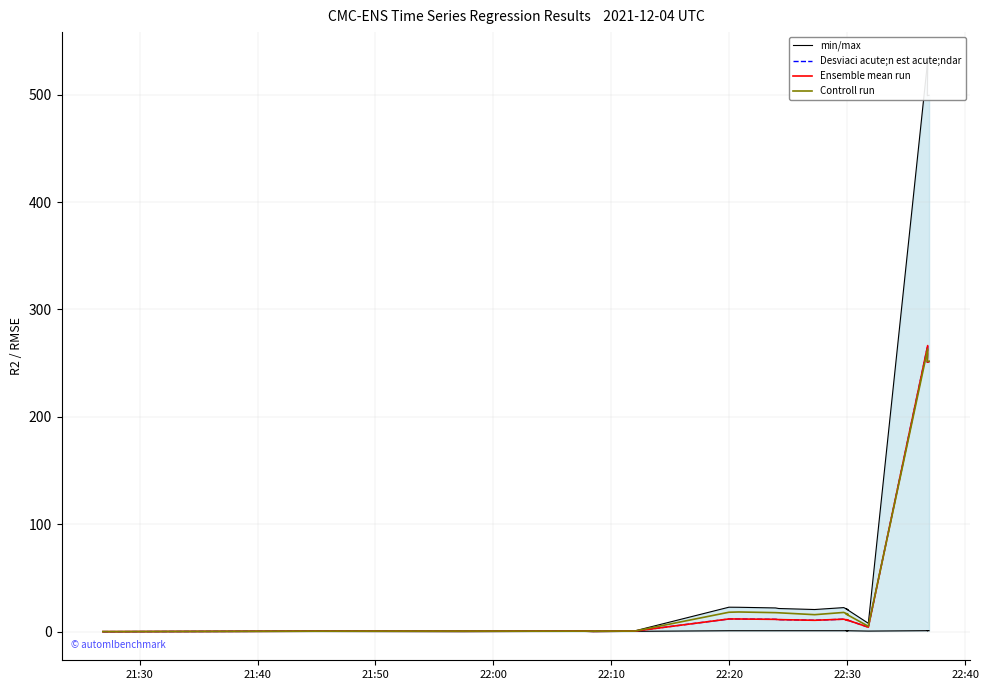

True or false: Desviaci acute;n est acute;ndar and min/max intersect in this chart.

False